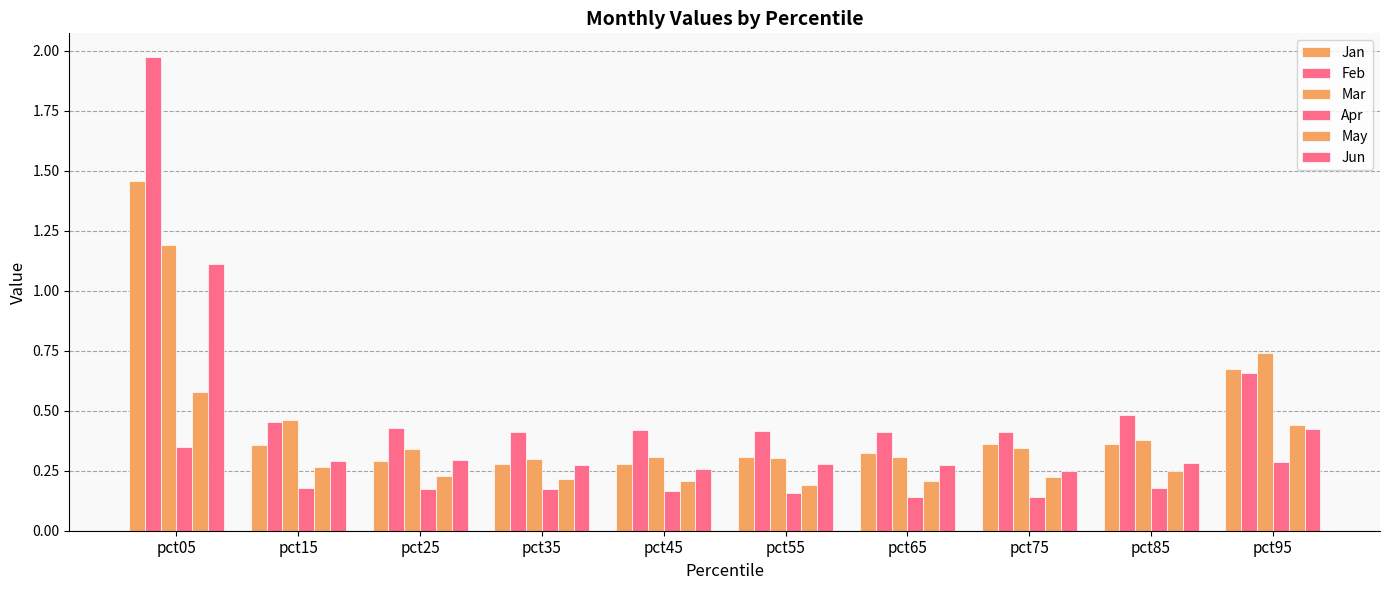

Does the chart contain any negative values?

No